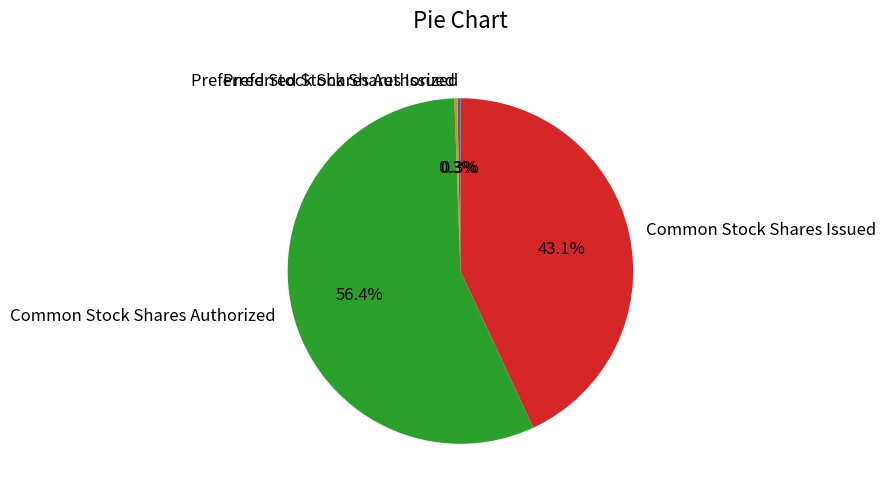

What is the largest slice in the pie chart?

Common Stock Shares Authorized